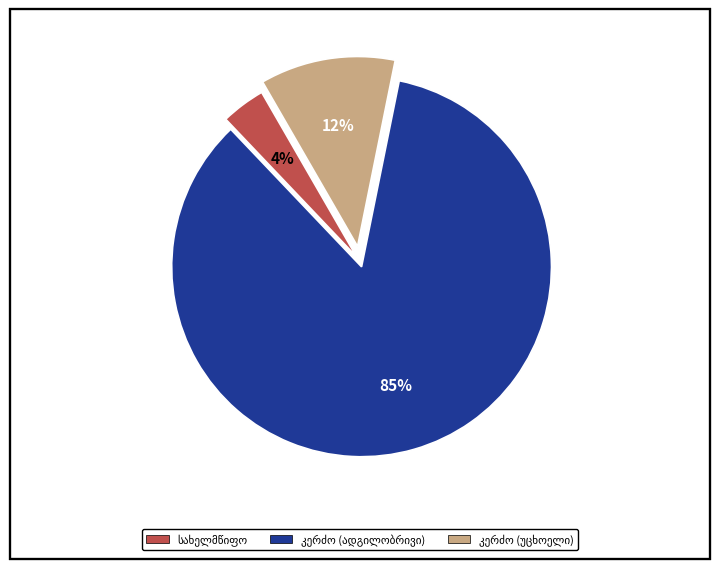

Is there a majority slice in this chart?

Yes